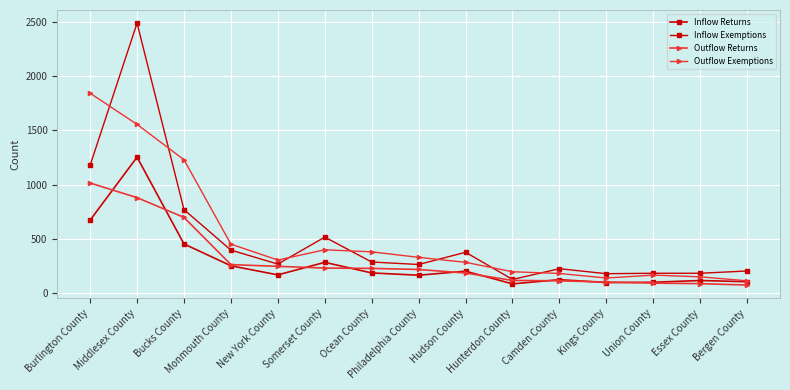

Where is the first local minimum for Outflow Exemptions?

New York County